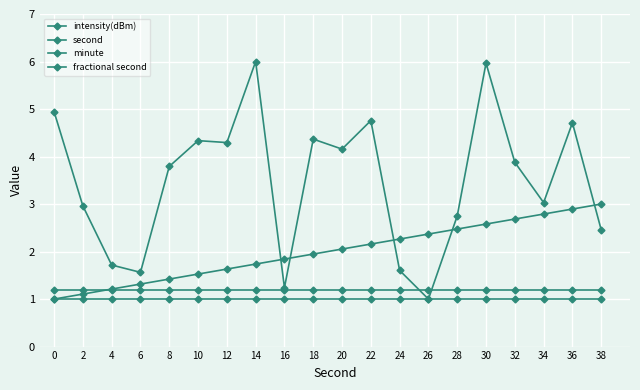

Rank the series at 20 from lowest to highest value.

minute, fractional second, second, intensity(dBm)